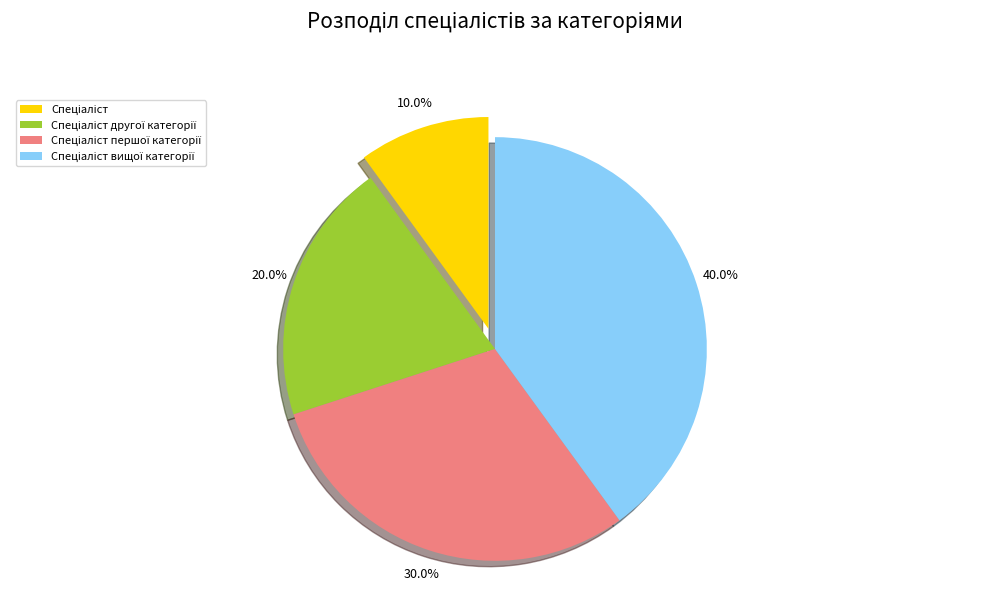

Does any single category account for the majority?

No